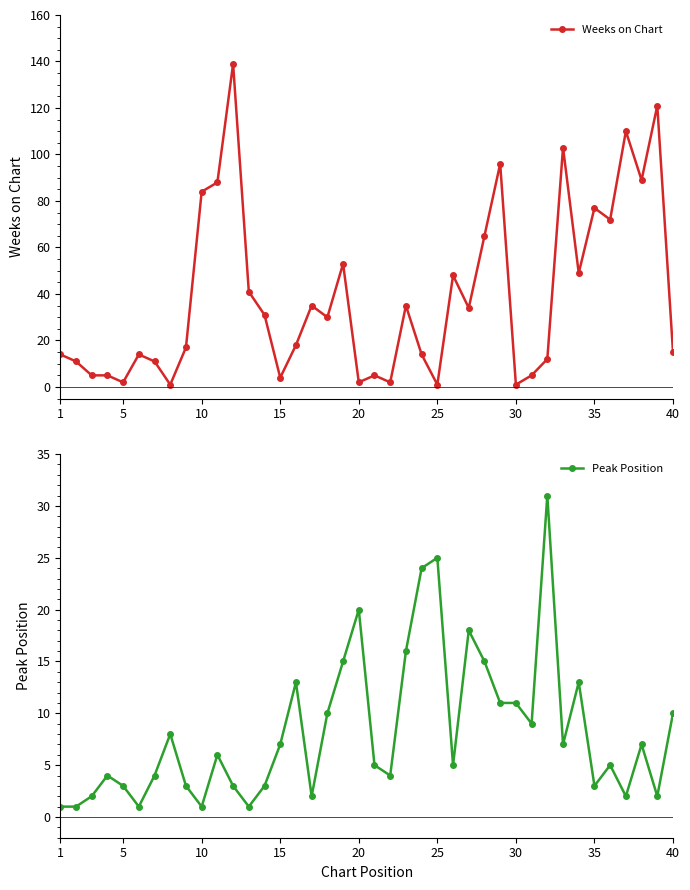

How many values in the Weeks on Chart series are below 30?

20